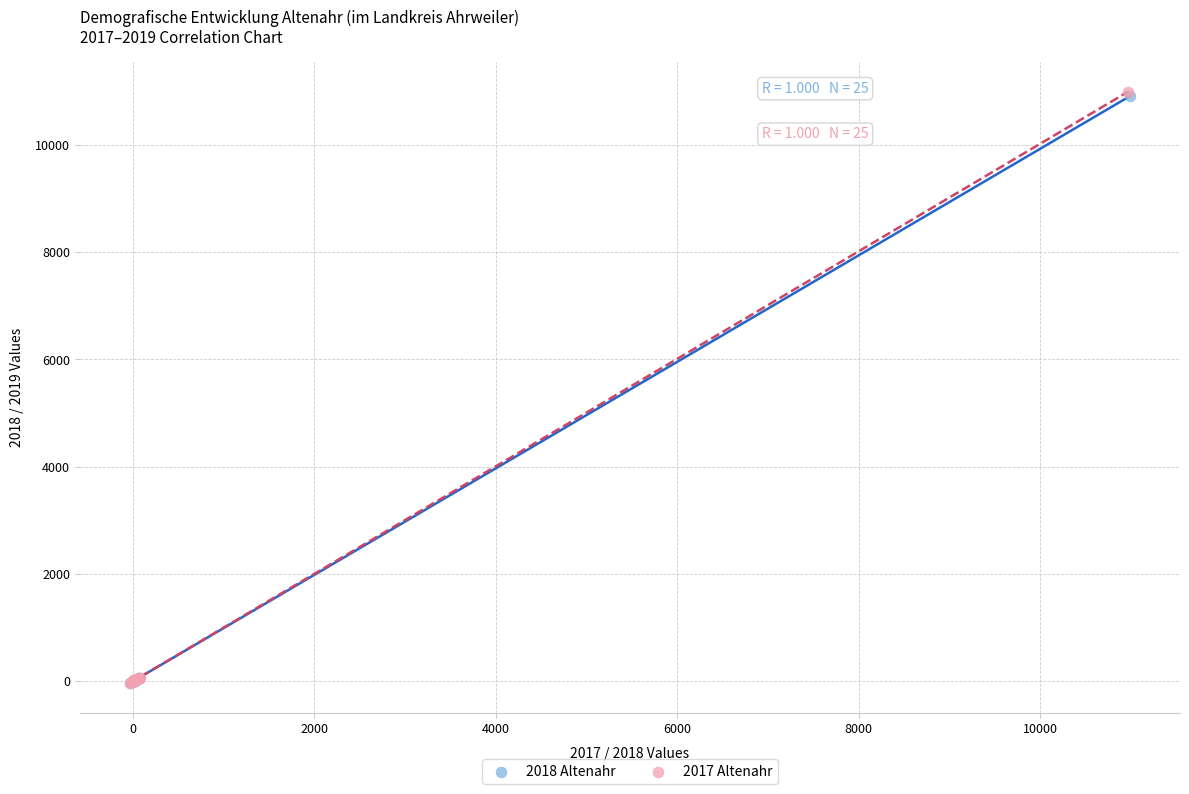

Which series has the largest Y range (max minus min)?

2017 Altenahr